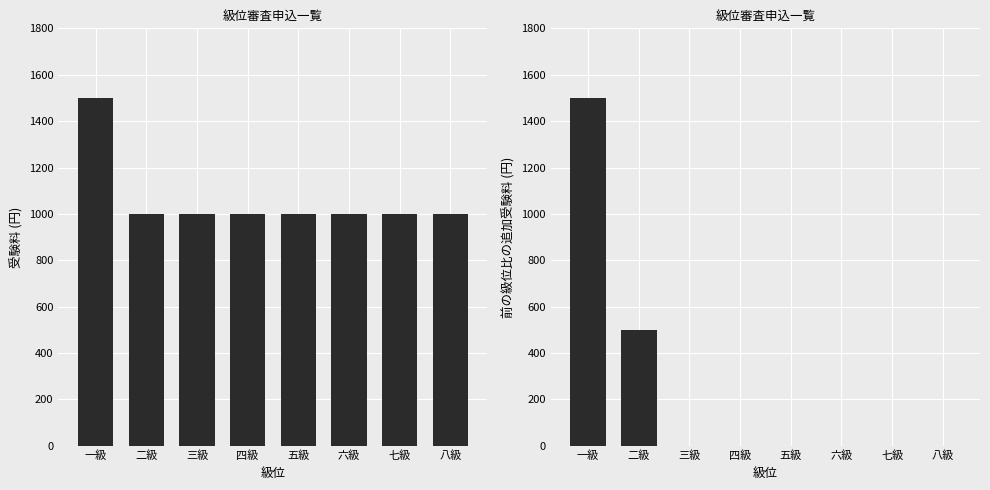

Reading left to right, list all the values displayed in this chart.

受験料: 一級=1500	二級=1000	三級=1000	四級=1000	五級=1000	六級=1000	七級=1000	八級=1000
追加受験料: 一級=1500	二級=500	三級=0	四級=0	五級=0	六級=0	七級=0	八級=0